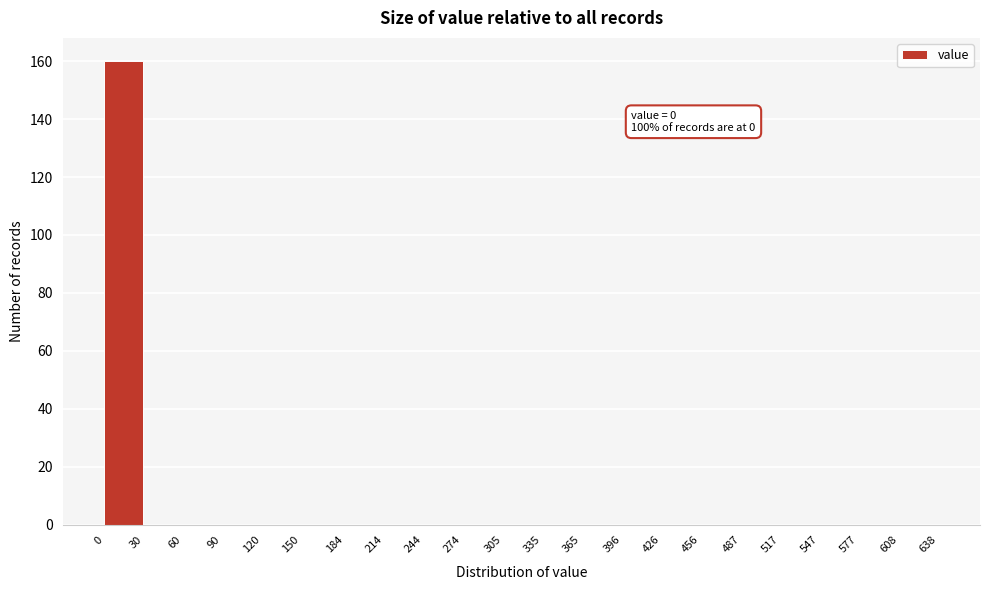

Which range on the x-axis has the tallest bar?

0 to 30